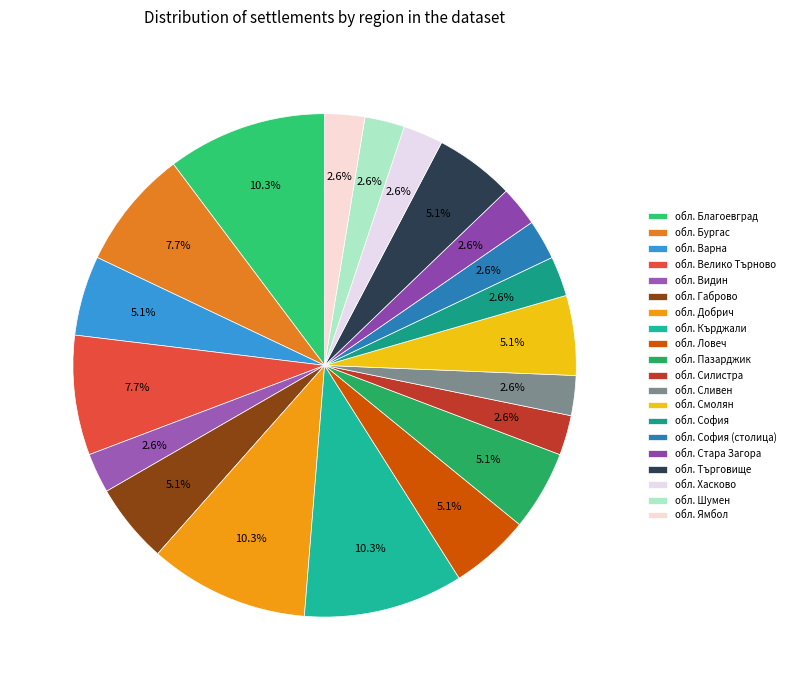

Is it true that обл. Велико Търново is 21% of the pie?

False